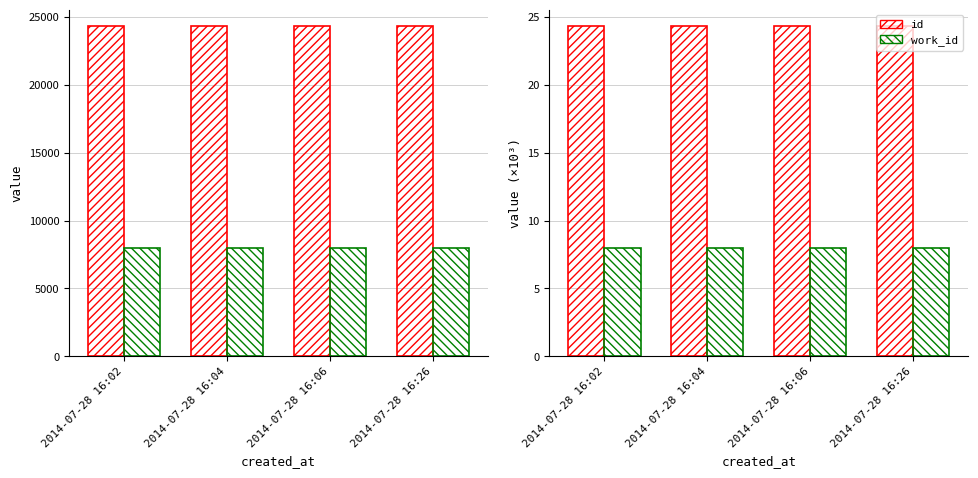

Which series changed the most between 2014-07-28 16:02 and 2014-07-28 16:04?

id